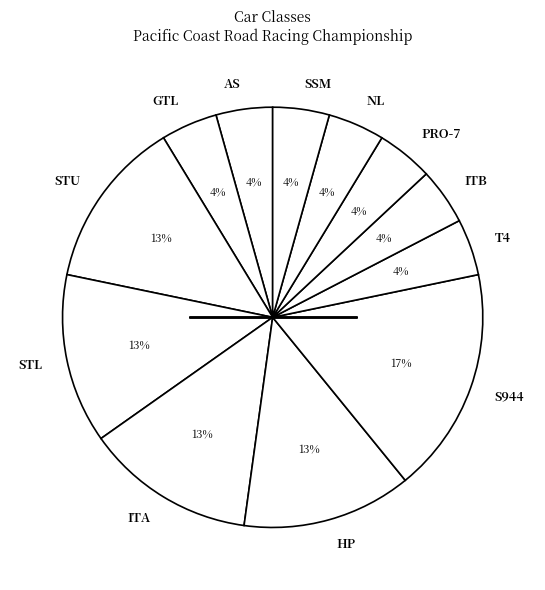

Do S944 and NL together represent more than half of the pie?

No